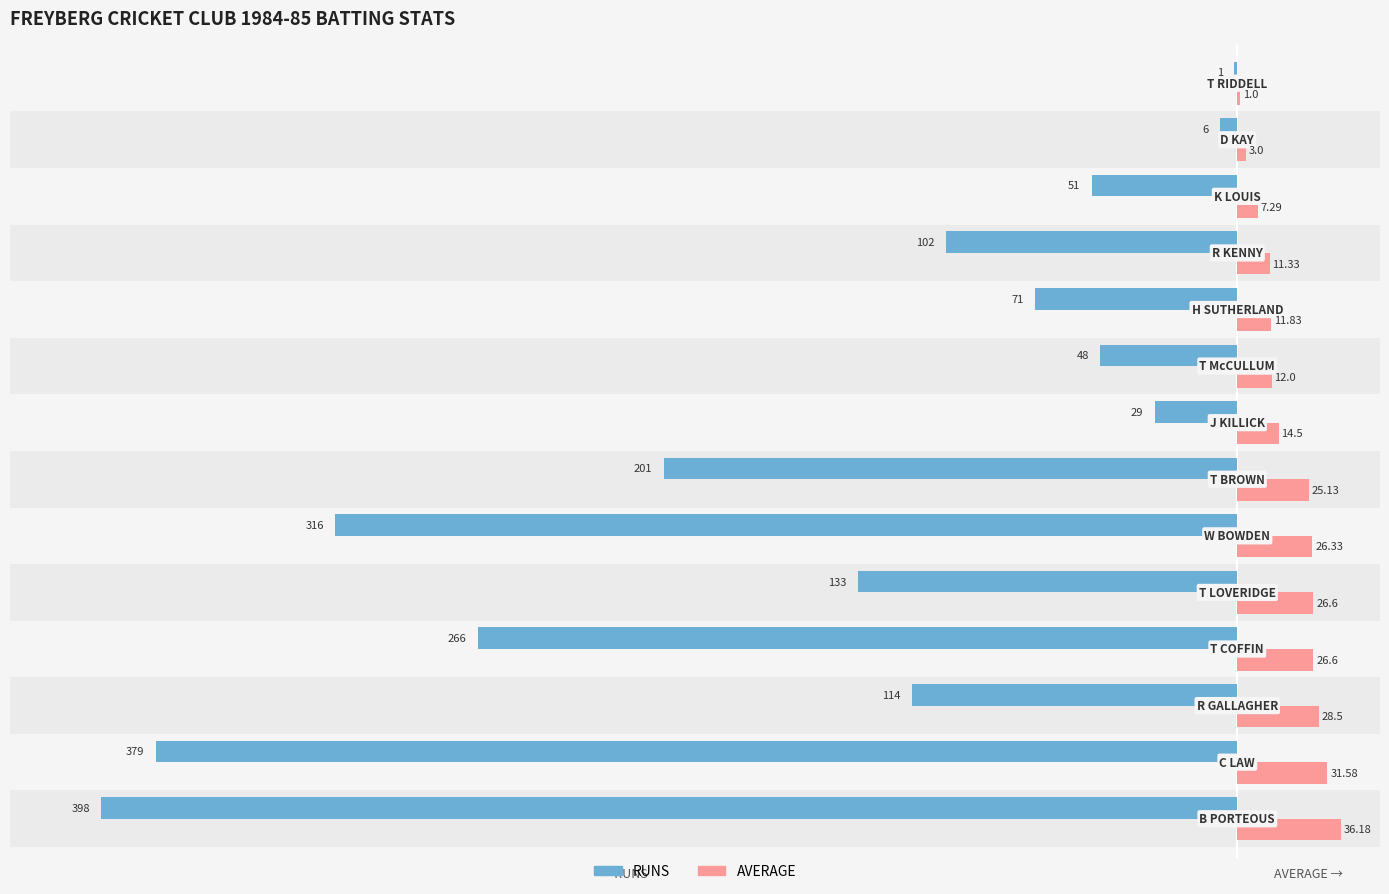

How many series are shown in this chart?

2